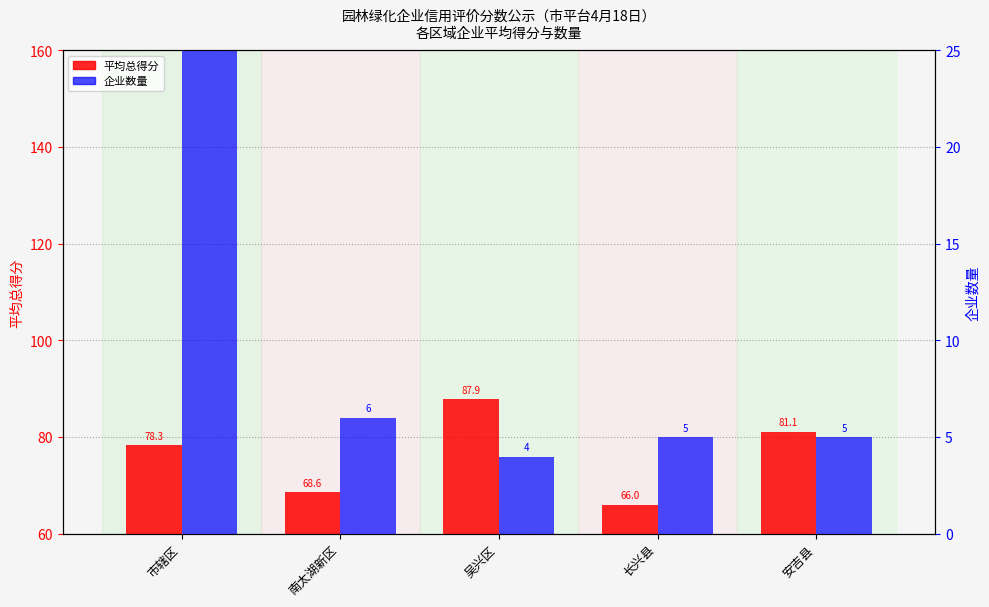

What is the maximum value for 企业数量?

29.0